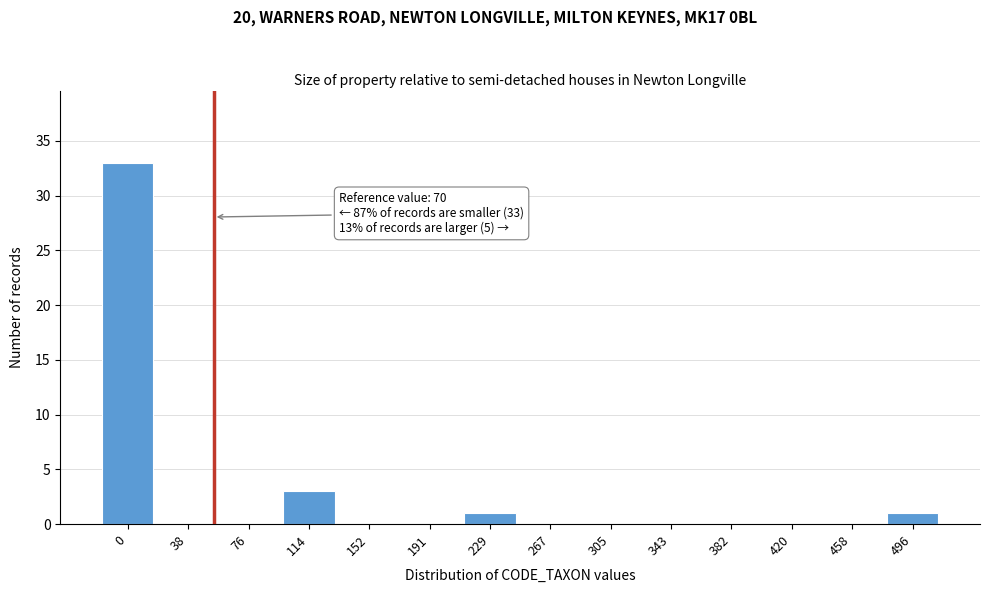

Reading right to left, what are all the values shown in this chart?

496=1	458=0	420=0	382=0	343=0	305=0	267=0	229=1	191=0	152=0	114=3	76=0	38=0	0=33